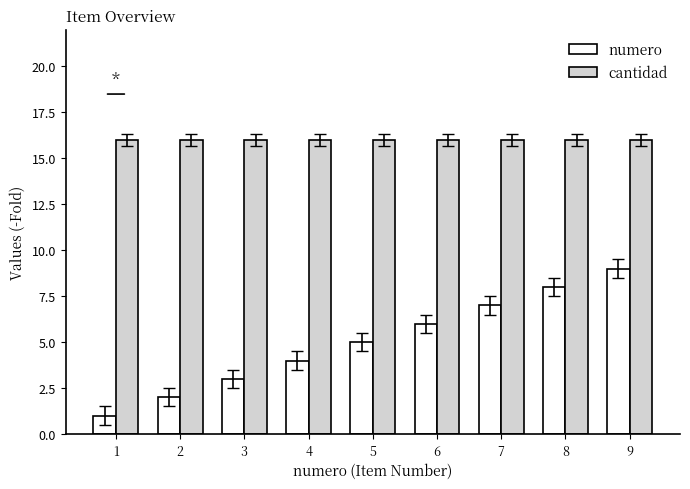

Is the value of cantidad at 4 greater than the value of numero at 3?

Yes